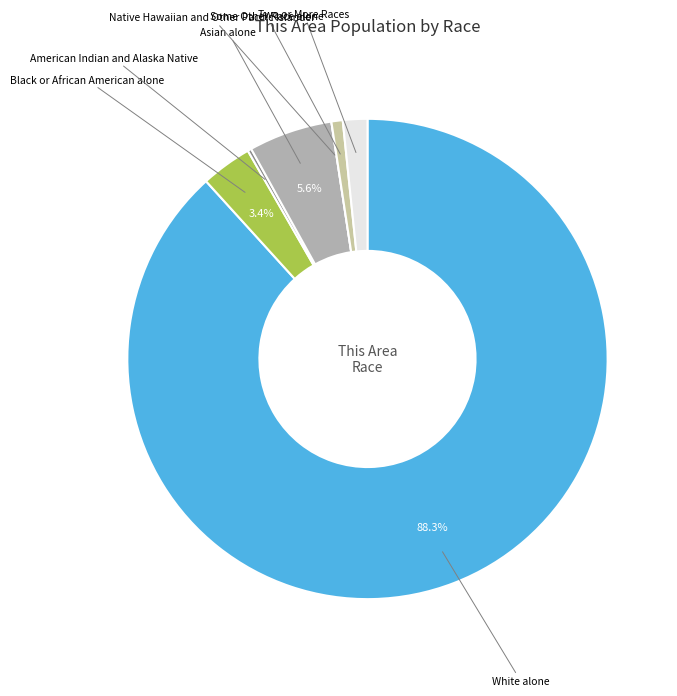

Which slice is the largest?

White alone